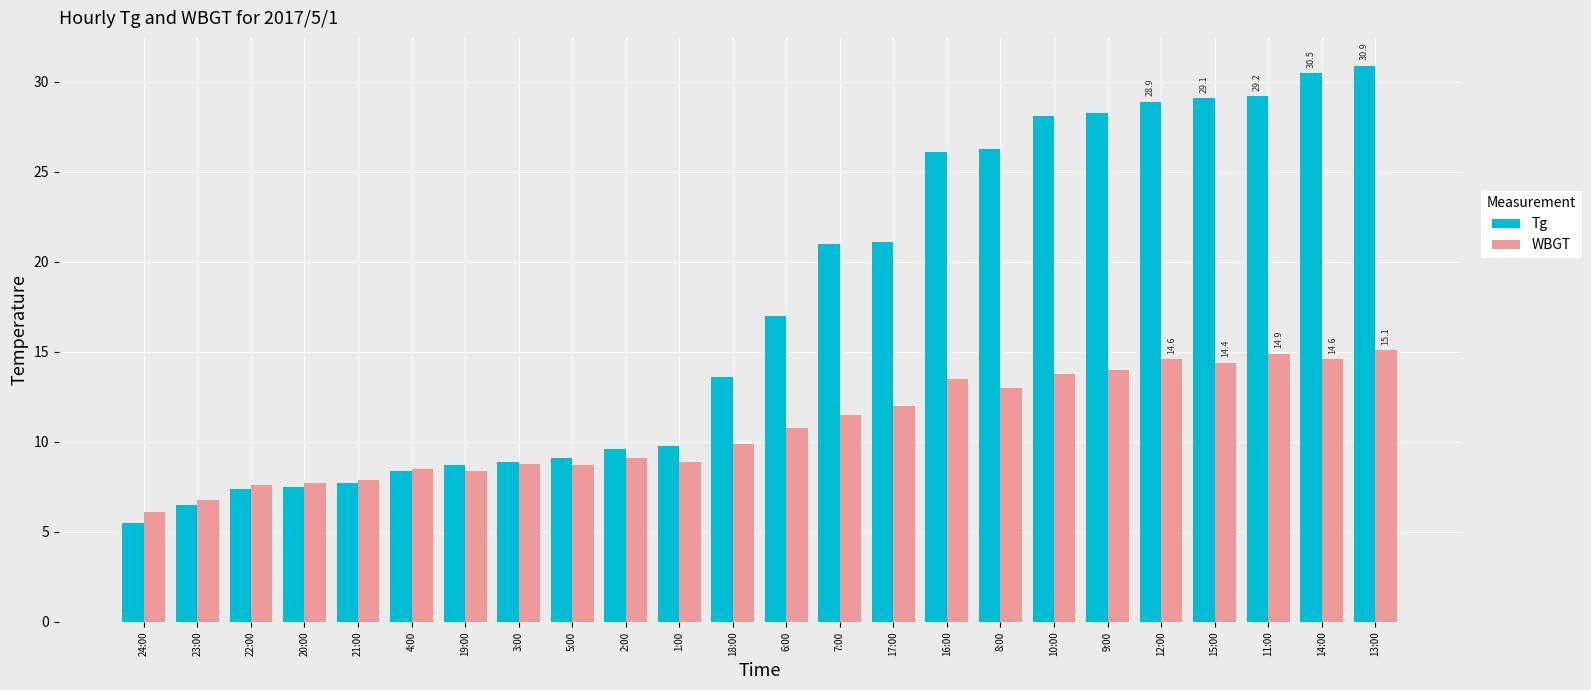

What is the spread (max minus min) of values at 23:00?

0.3